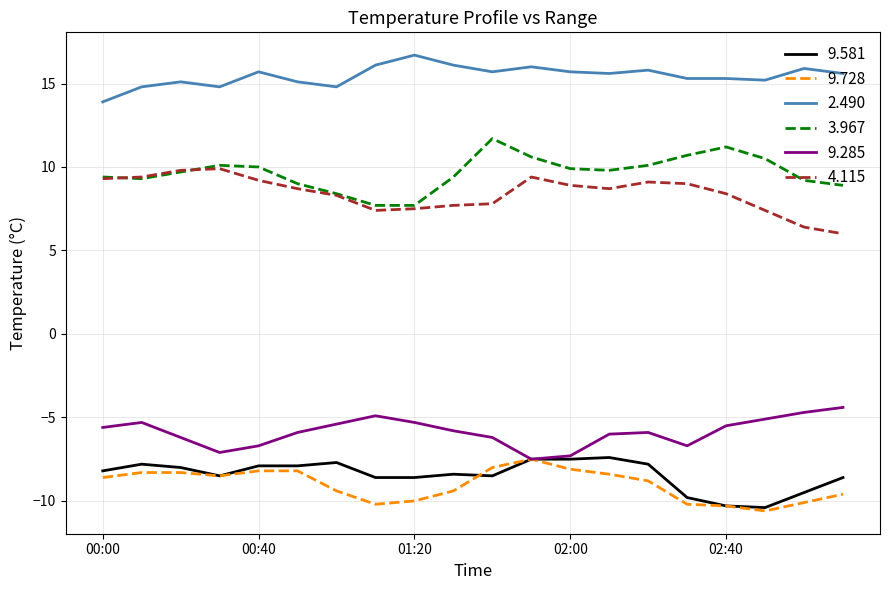

True or false: 4.115 and 9.285 cross at least once.

False